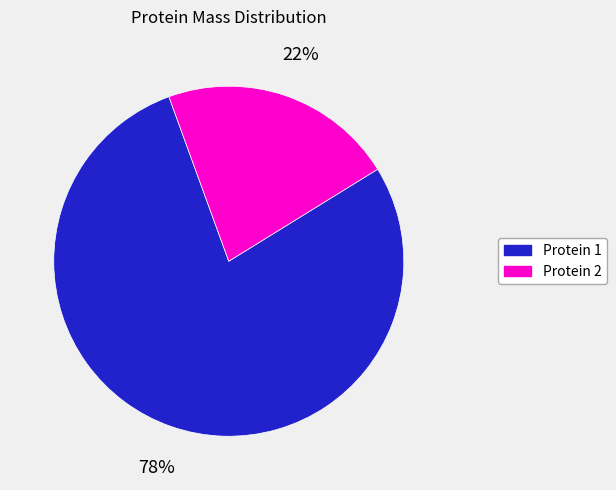

To the nearest percent, what percentage of the pie is Protein 2?

22%